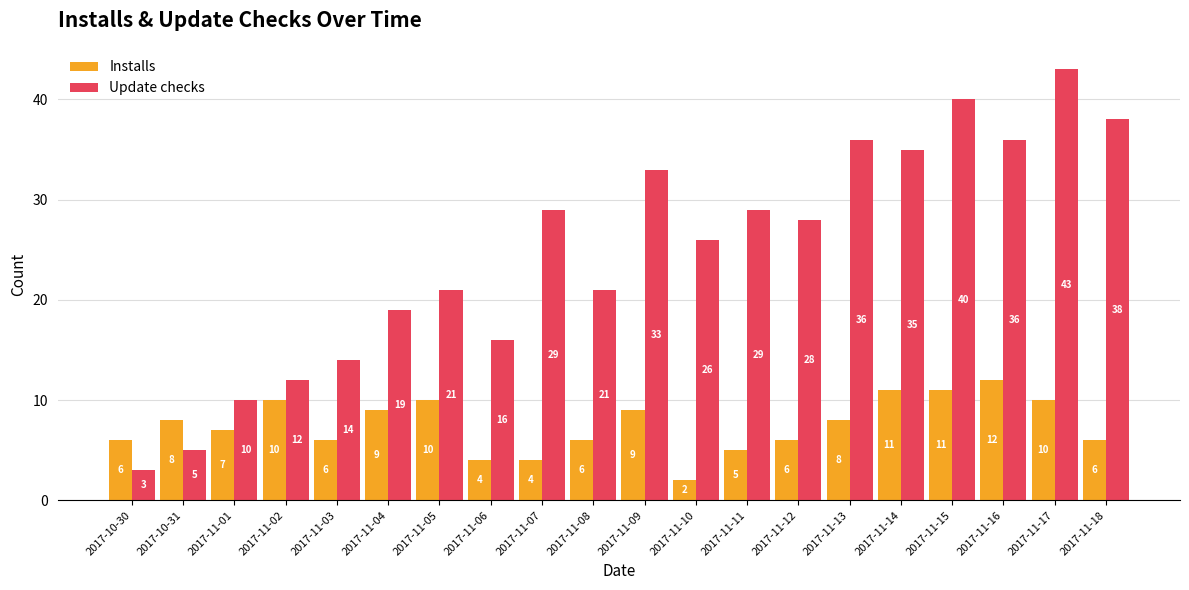

What is the difference between the maximum and second lowest values in the Update checks series?

38